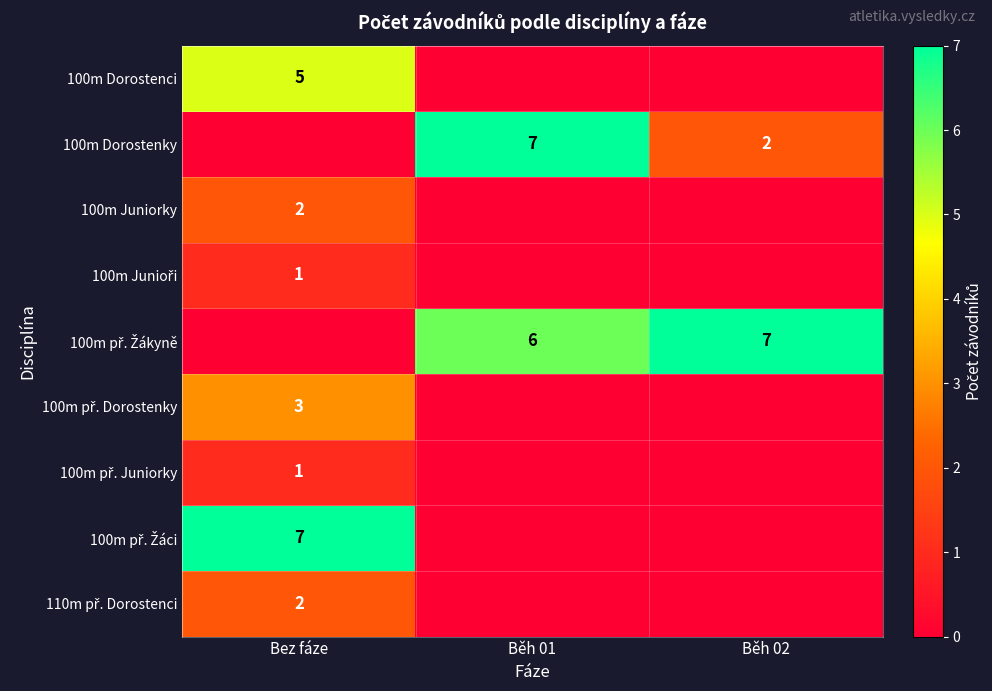

Is it true that 100m Juniorky equals 3 at Bez fáze?

False